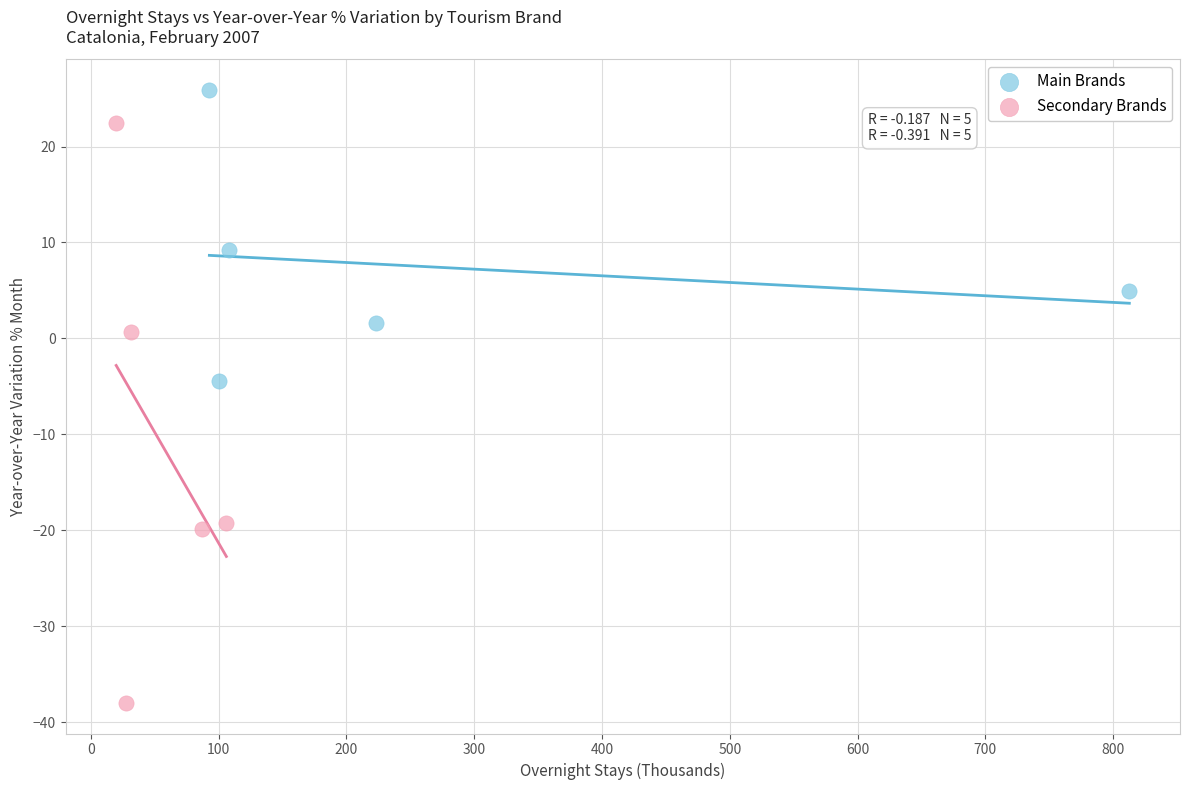

Which series reaches the minimum Y coordinate?

Secondary Brands